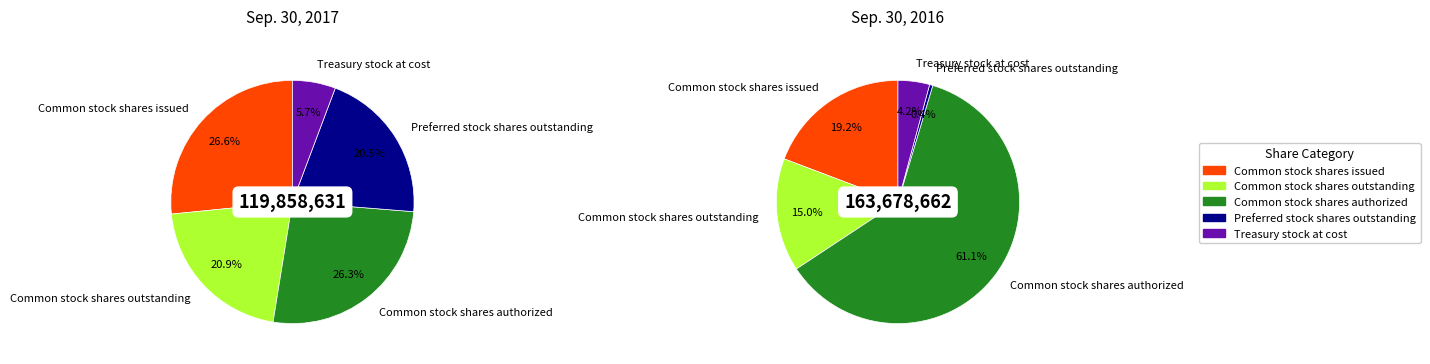

To the nearest percent, what is the difference between the largest and smallest slice percentages?

21%